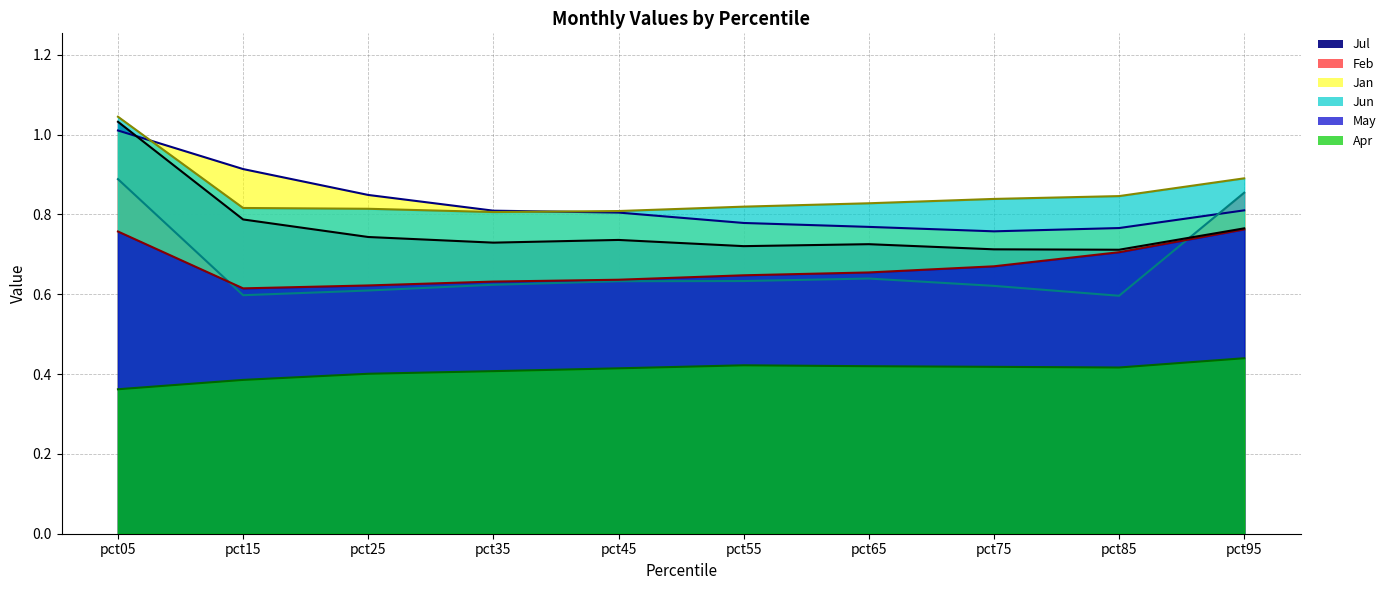

Rank the series by their maximum value, from lowest to highest.

Apr line, May line, Feb line, Jan line, Jul line, Jun line